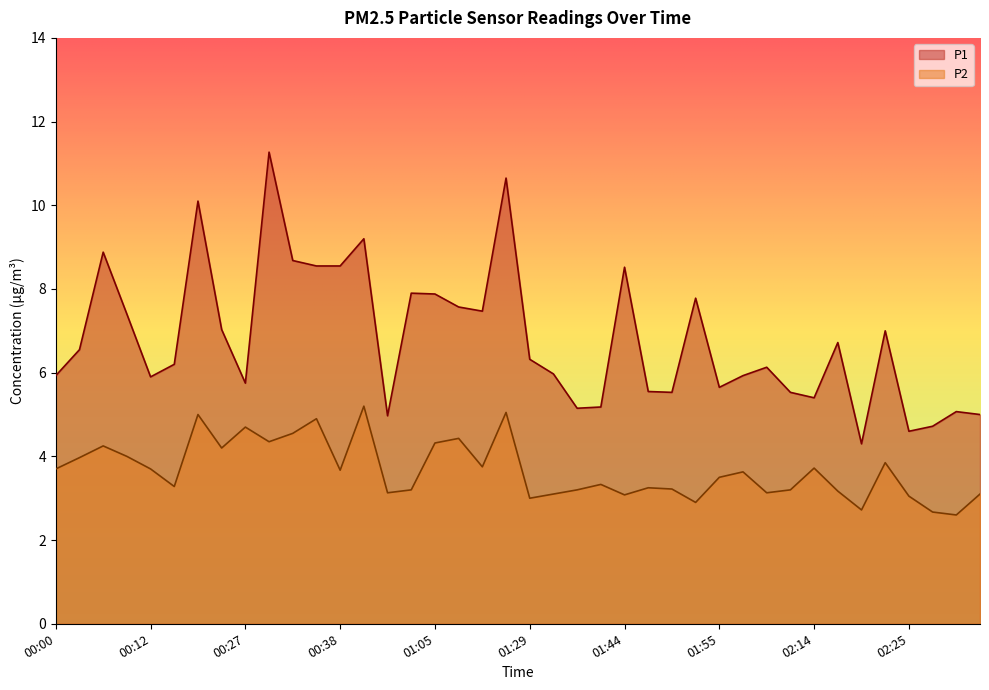

What are all the series names shown in the legend?

P1, P2